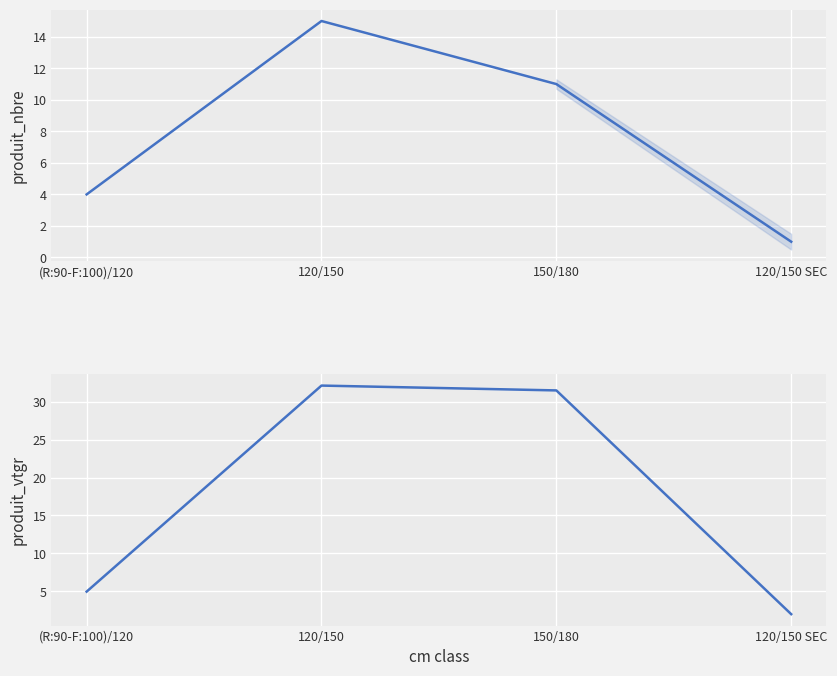

What is the spread (max minus min) of values at 120/150?

17.1